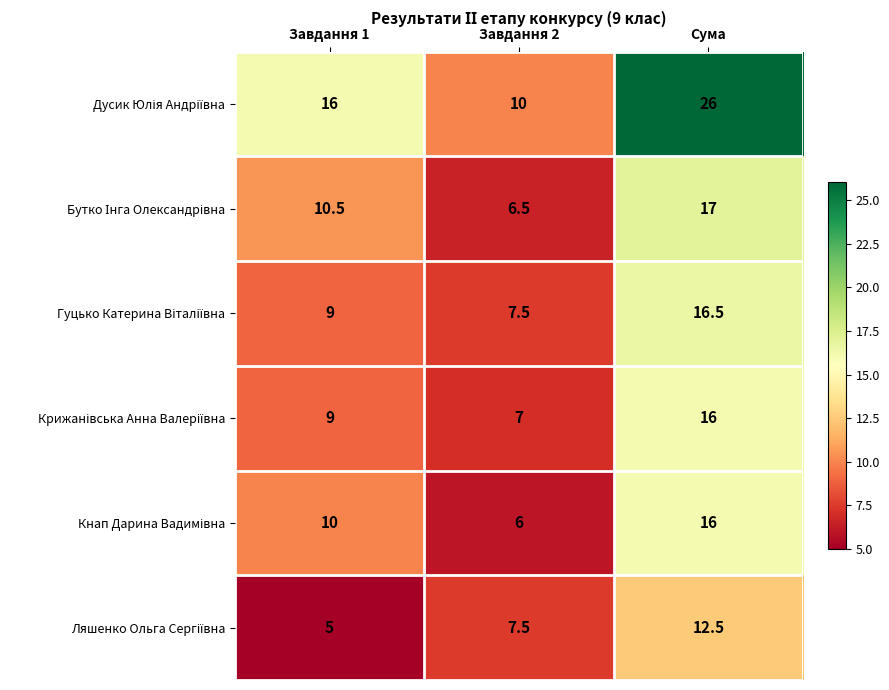

How many series are shown in this chart?

6